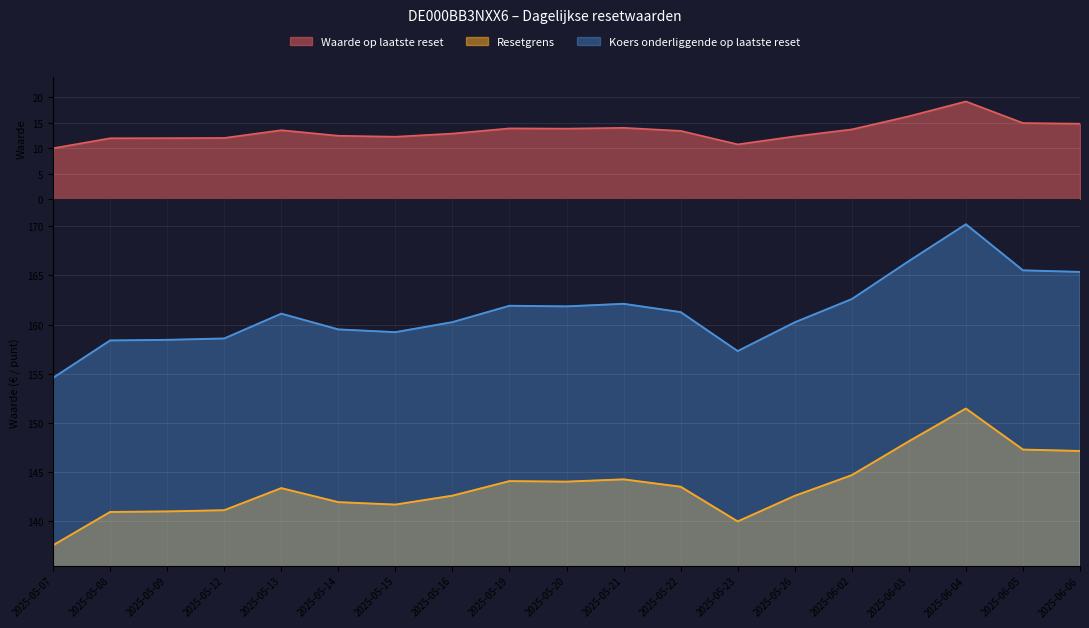

At which category is the sum across all series the highest?

2025-06-04